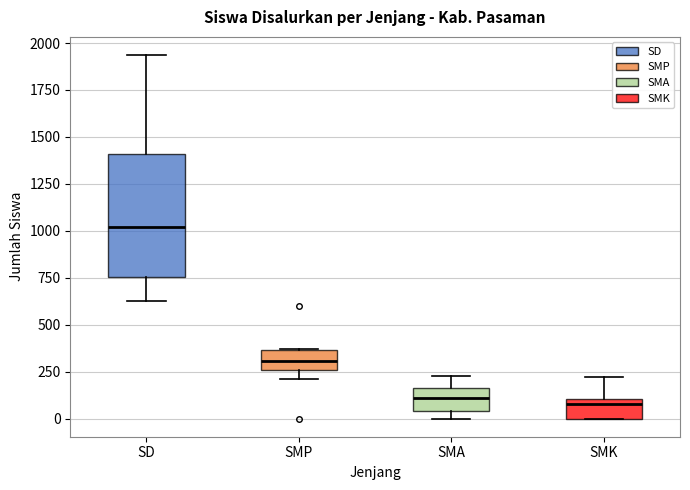

Reading left to right, read every box against the y-axis: the position of its median line, the range the box covers, and the ends of its whiskers. The values are not printed on the chart, so give them approximately, as read against the axis.

SD: median 1000, box 750 to 1400, whiskers 600 to 1950
SMP: median 300, box 250 to 350, whiskers 200 to 350
SMA: median 100, box 50 to 150, whiskers 0 to 250
SMK: median 100 (just below the box's upper edge), box 0 to 100, whiskers 0 to 200